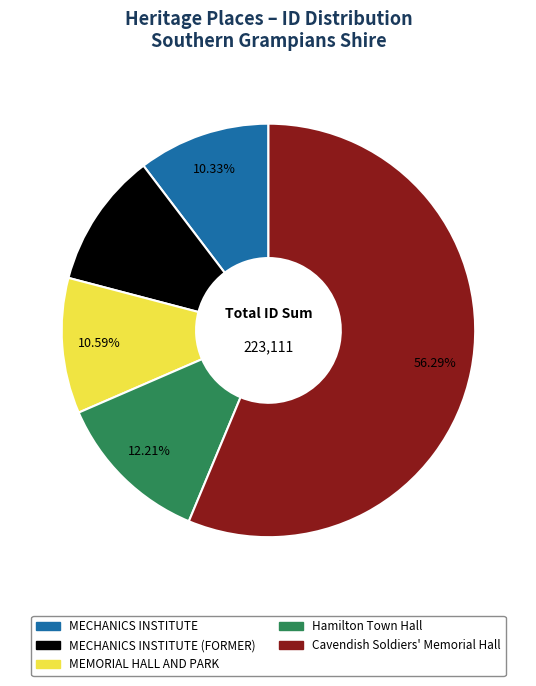

Count the number of slices in the pie.

5